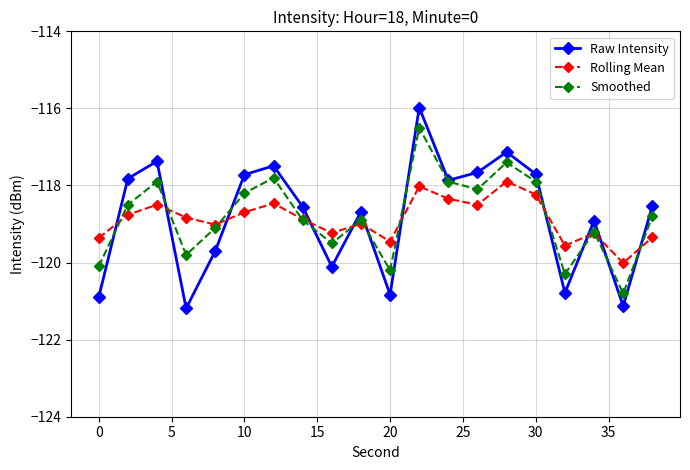

True or false: Rolling Mean and Smoothed cross at least once.

True